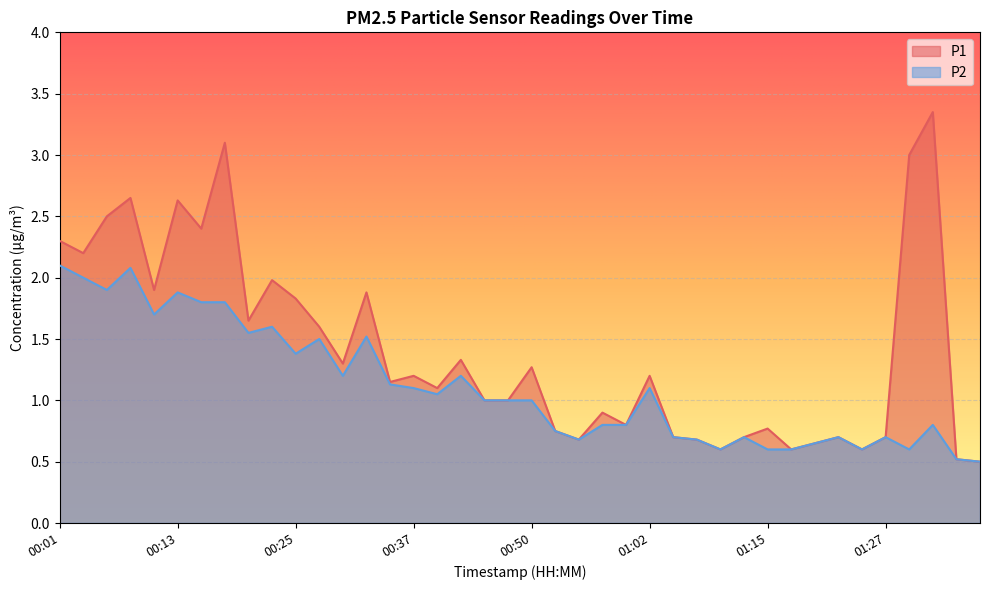

What is the difference between the second highest and minimum values in the P2 series?

1.6